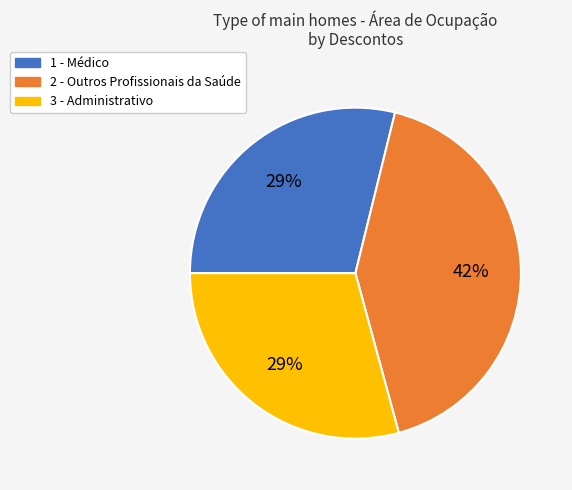

Approximately how many times larger is the value at 1 - Médico compared to 2 - Outros Profissionais da Saúde?

0.7